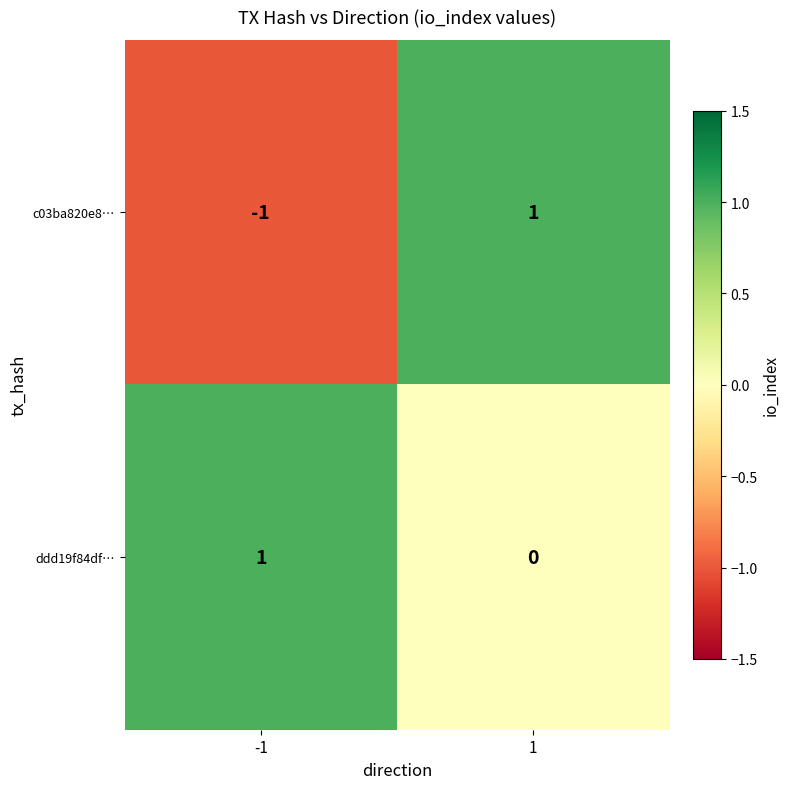

Which series has the widest spread of values?

c03ba820e8…